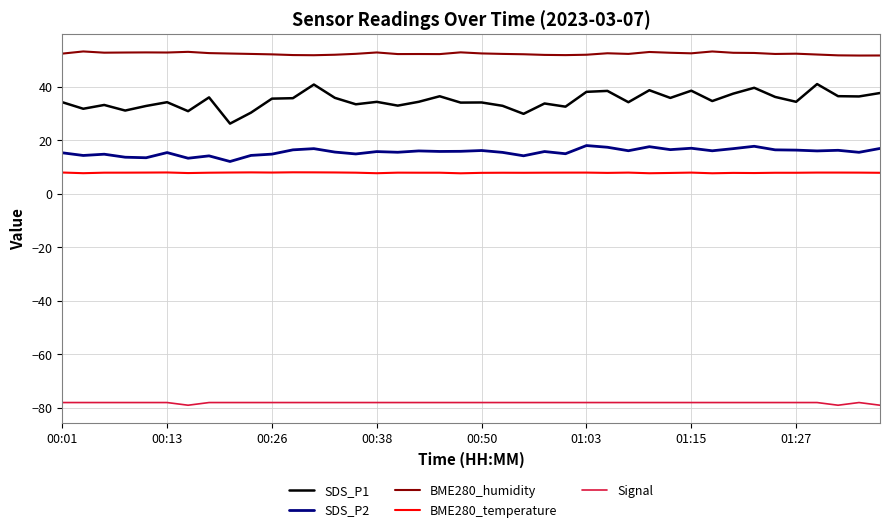

Which series has the largest total across all categories?

BME280_humidity